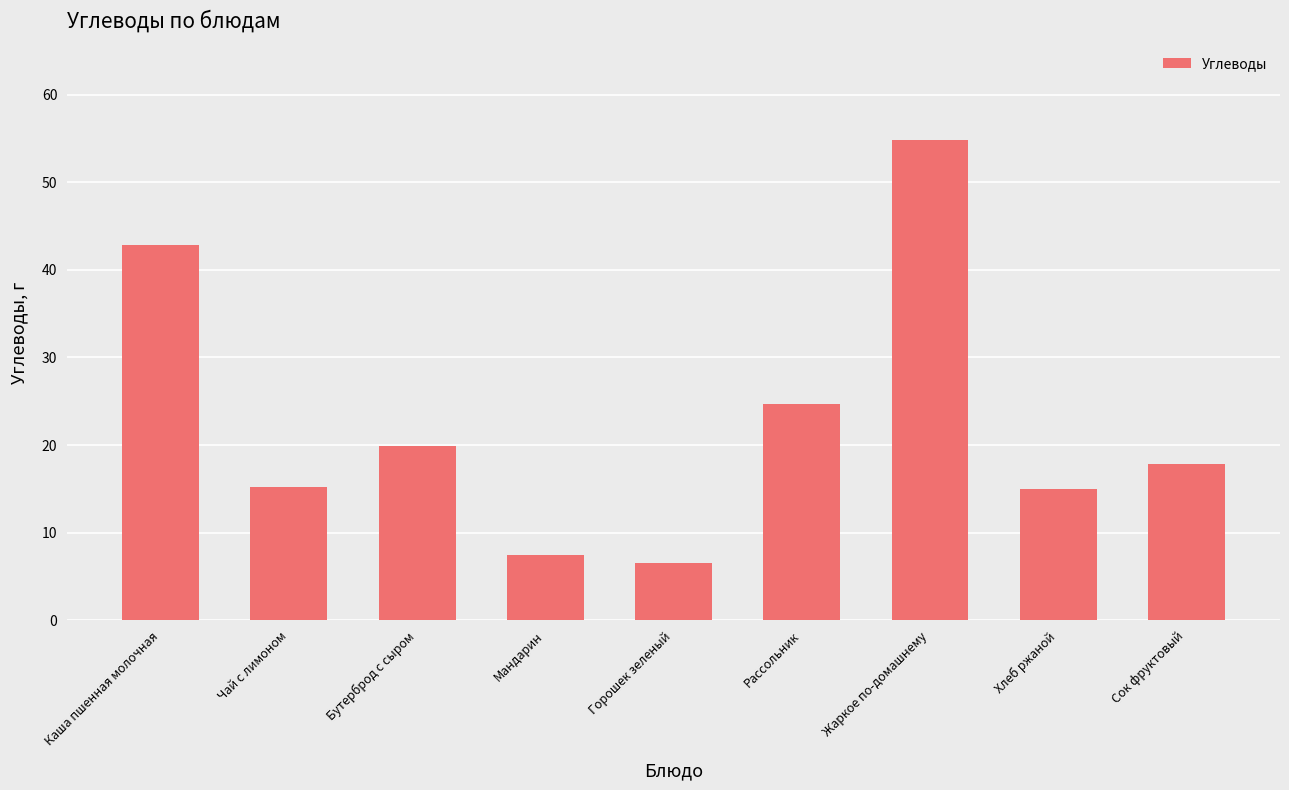

Is it true that the value at Сок фруктовый is 17.8?

True